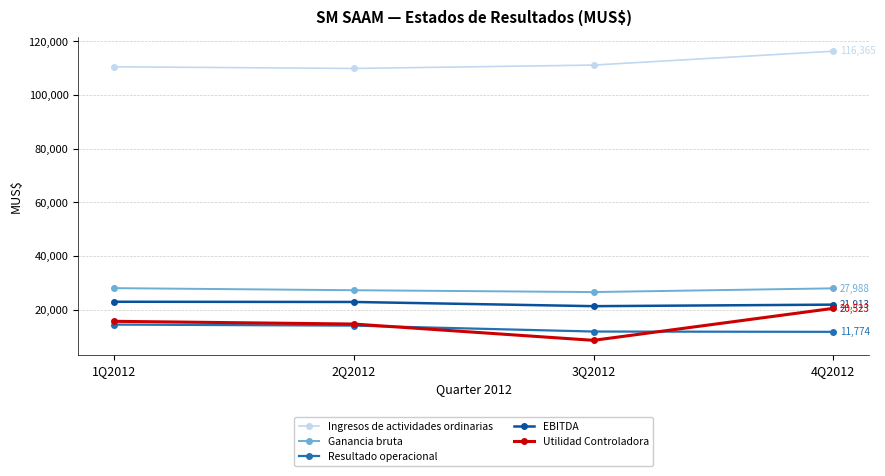

What is the lowest value of the Resultado operacional series?

11774